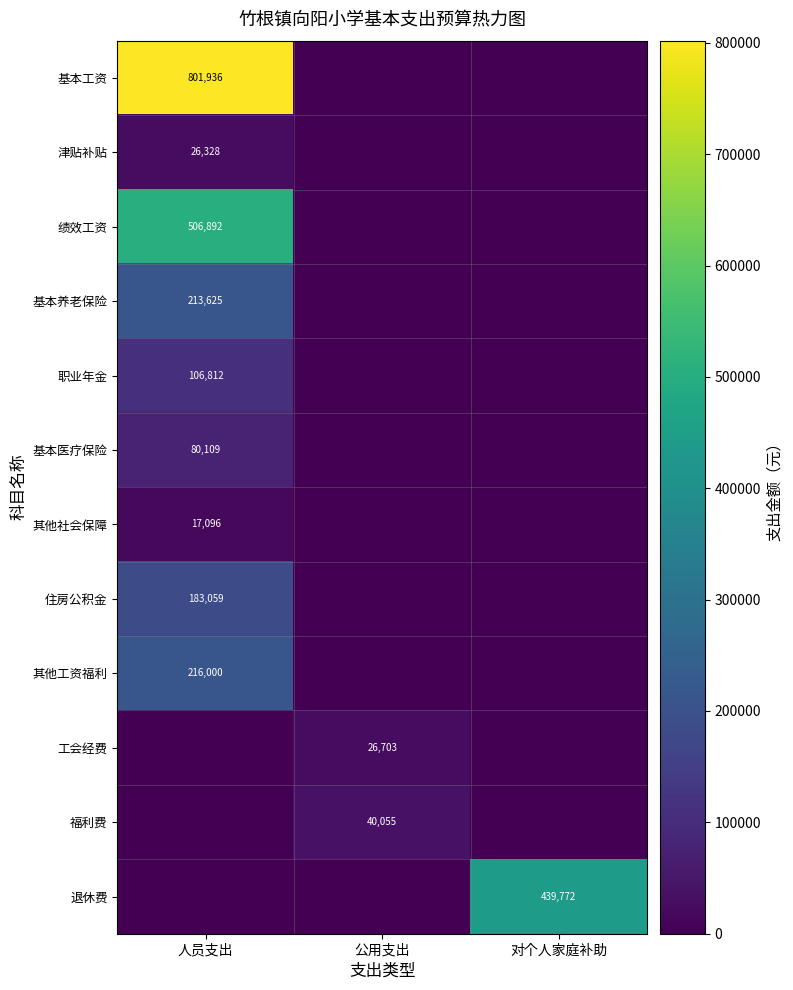

The 津贴补贴 series shows 26328 at 人员支出. True or false?

True